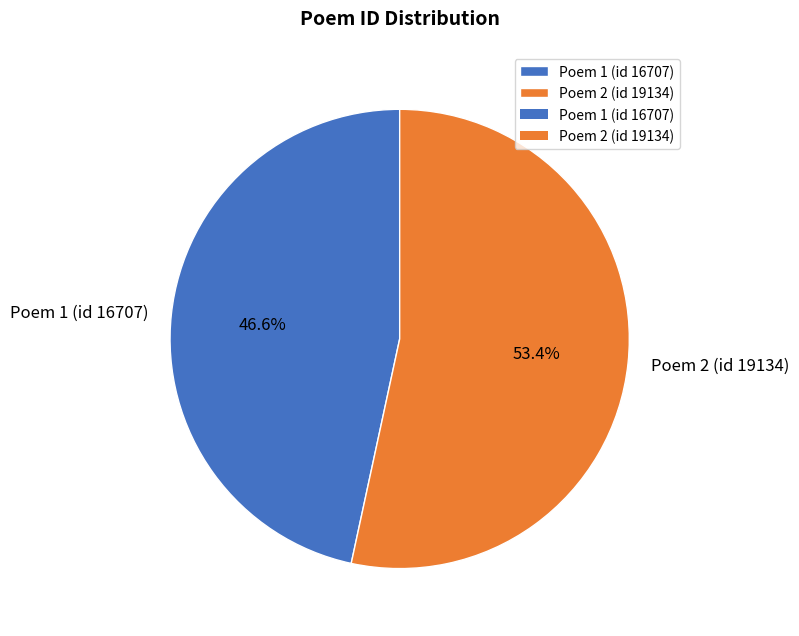

Rank the categories by value from lowest to highest.

Poem 1 (id 16707), Poem 2 (id 19134)